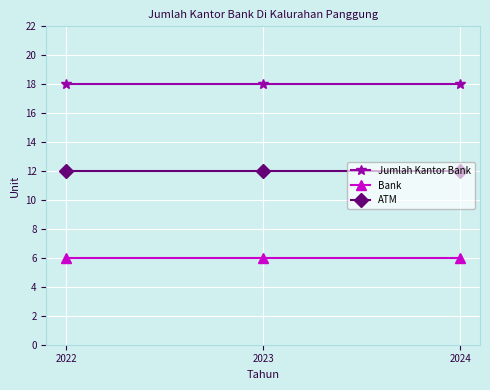

What is the value of the Jumlah Kantor Bank point at the 3rd from the left?

18